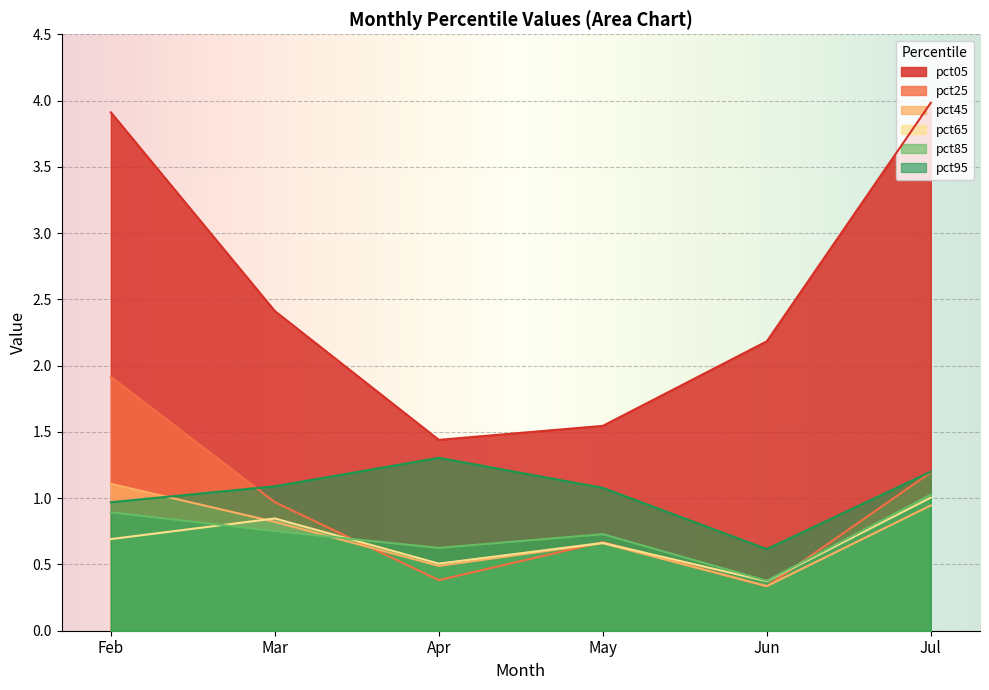

At which category is the sum across all series the highest?

Feb